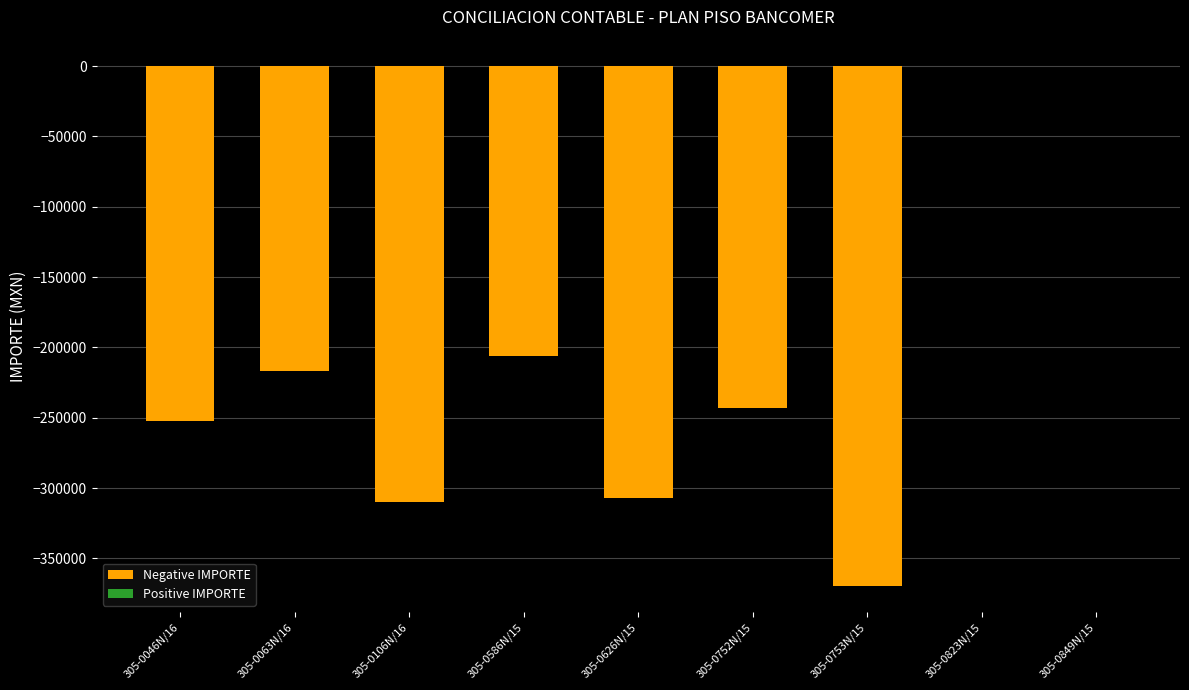

Does the chart contain stacked bars?

No